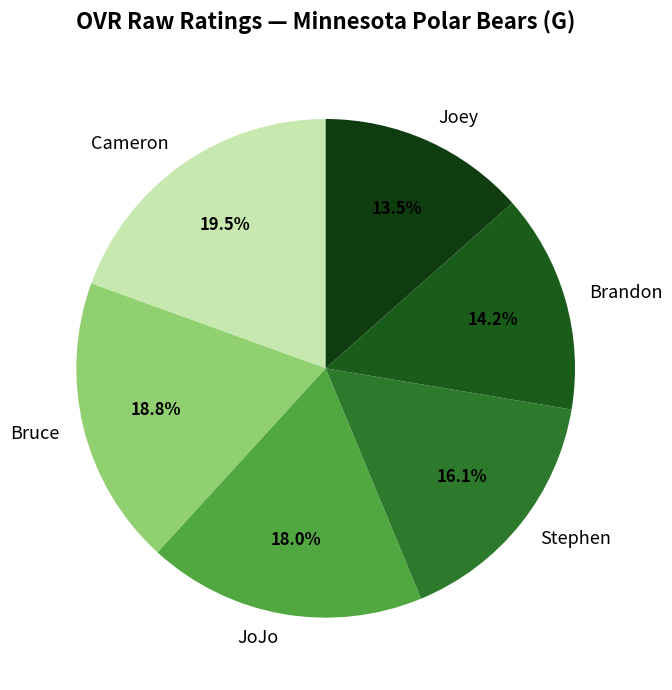

What percentage is the Brandon slice, to the nearest percent?

14%